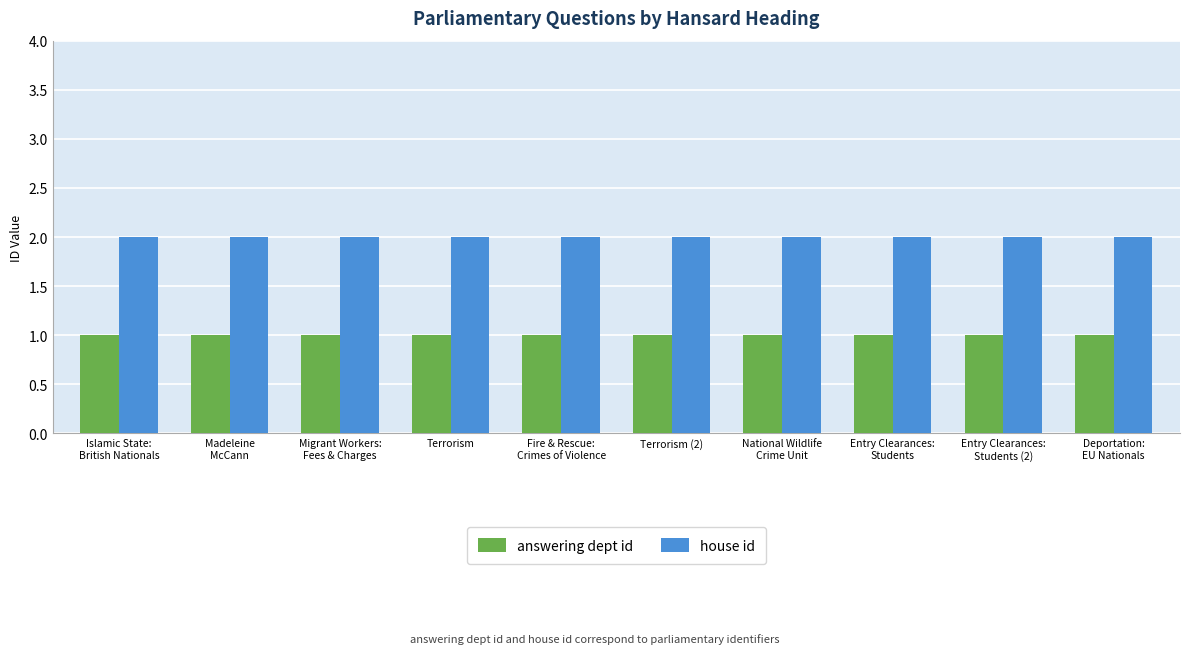

Which series has the largest total across all categories?

house id